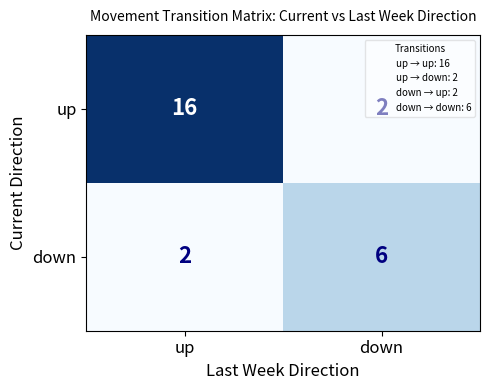

Rank the series by their average value, from highest to lowest.

up, down